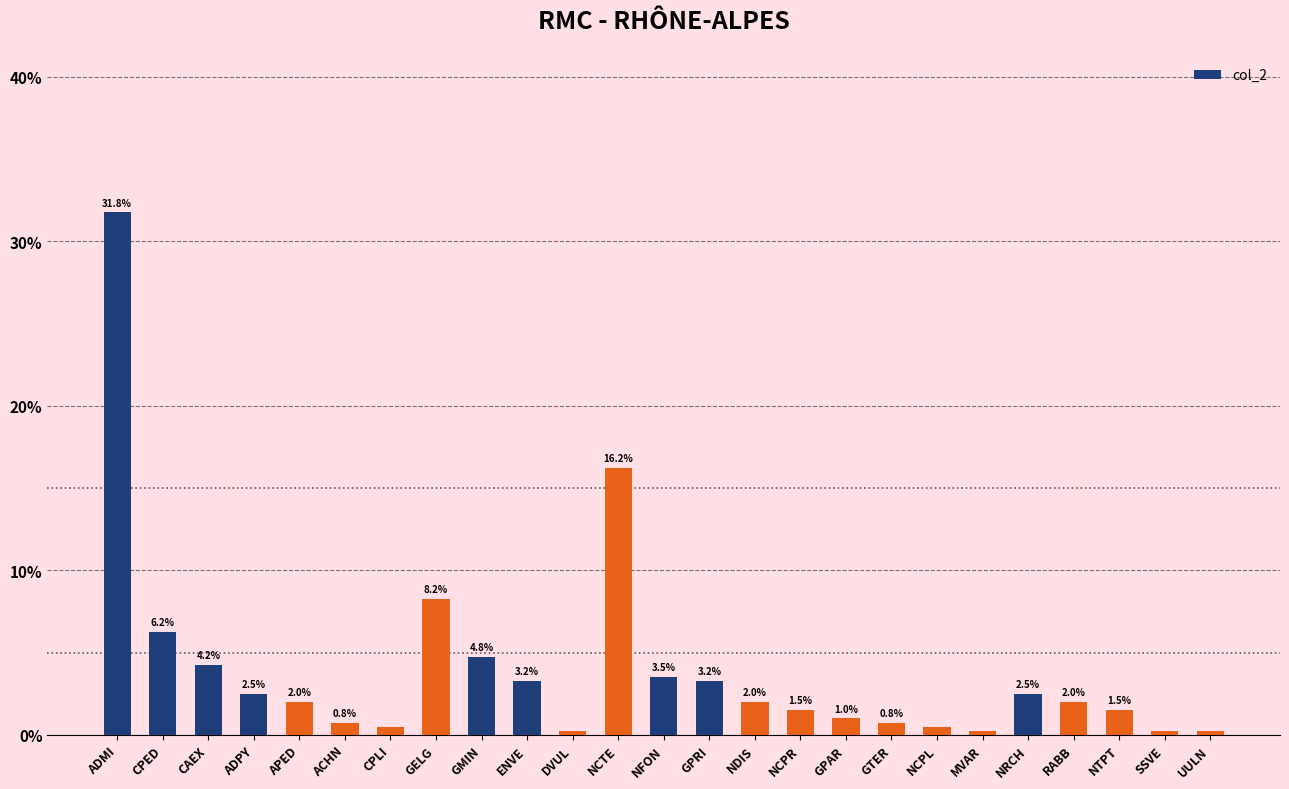

What is the label of the 11th bar from the left?

DVUL